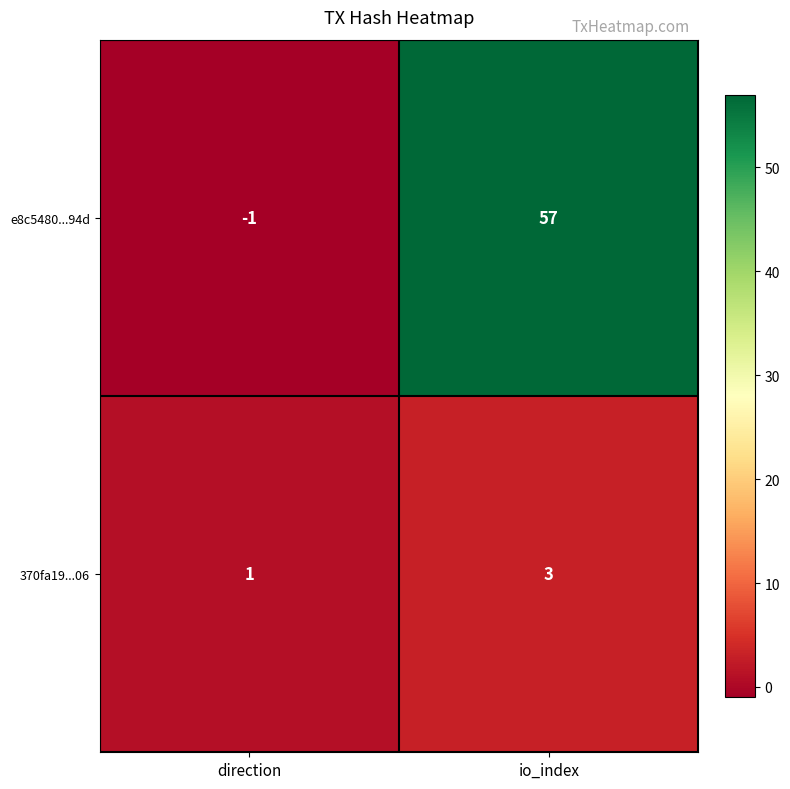

True or false: 370fa19...06 has a value of 3 at io_index.

True